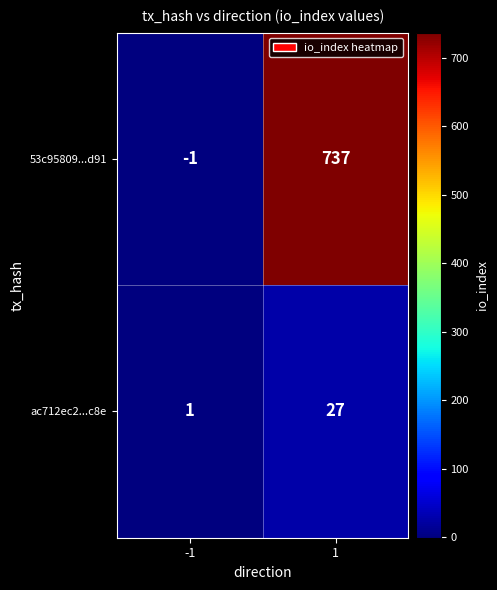

Which series has the largest total across all categories?

53c95809...d91